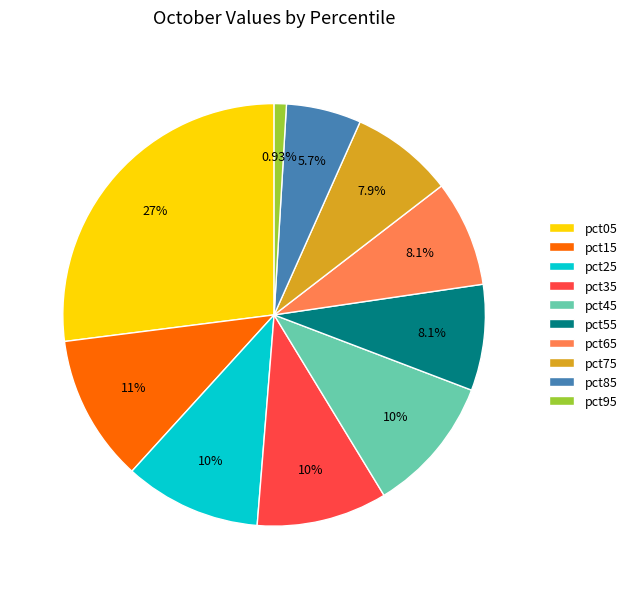

Is it true that pct35 is 10% of the pie?

True